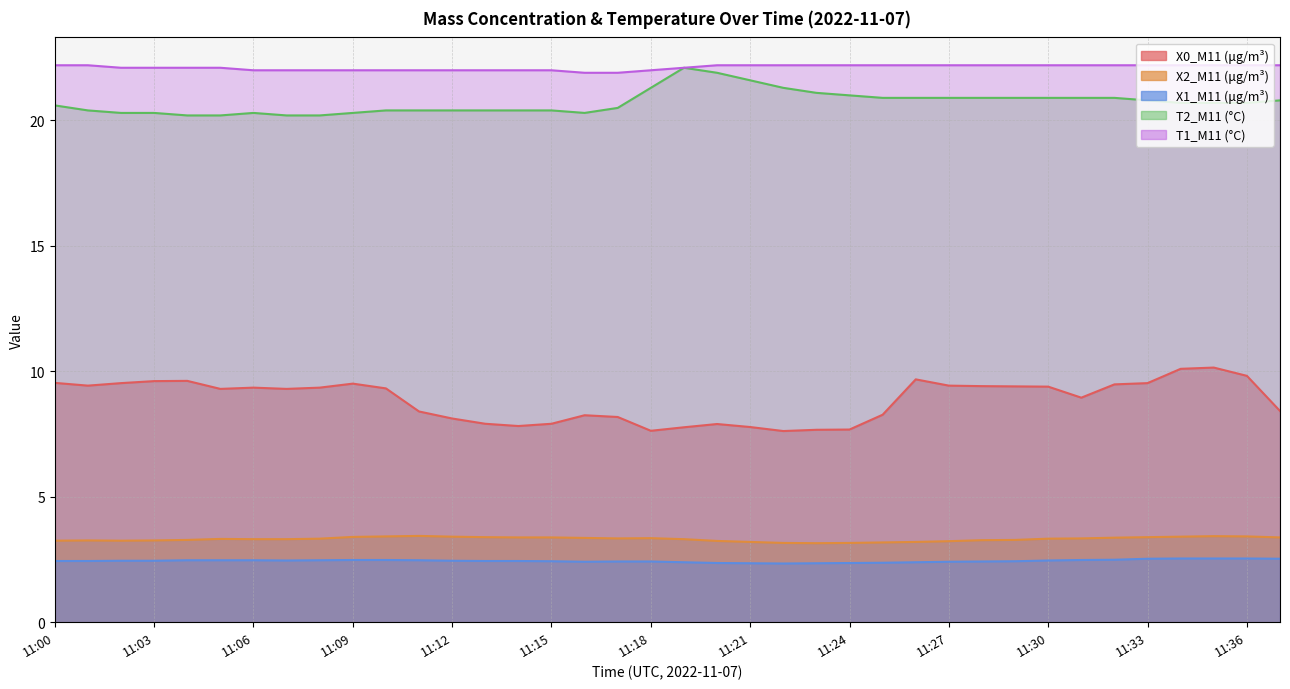

What is the spread (max minus min) of values at 11:14?

19.6